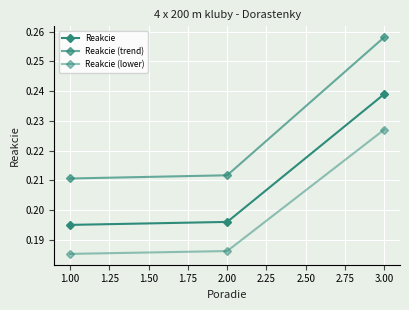

Is it true that Reakcie (lower) equals 0.2 at 2.00?

True